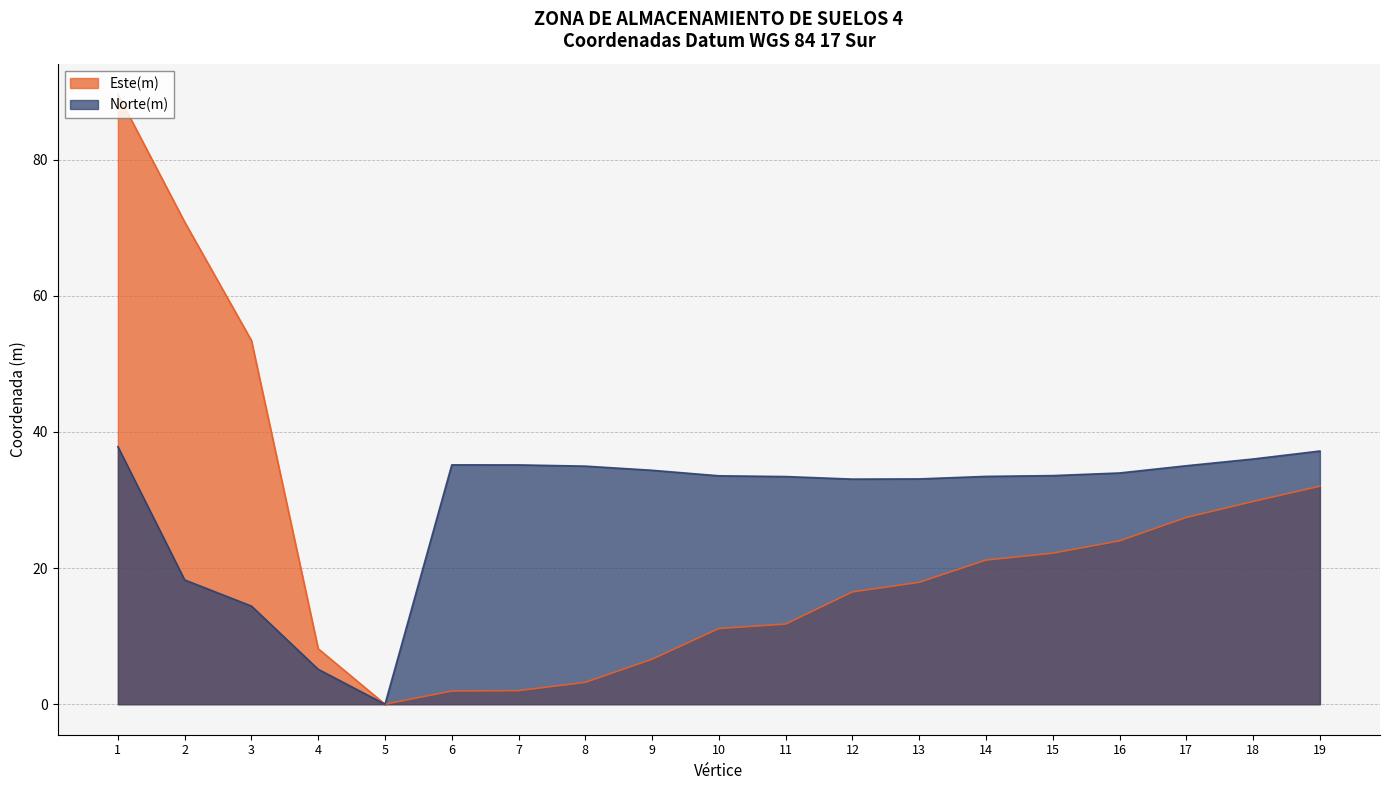

How many lines are shown in the chart?

2